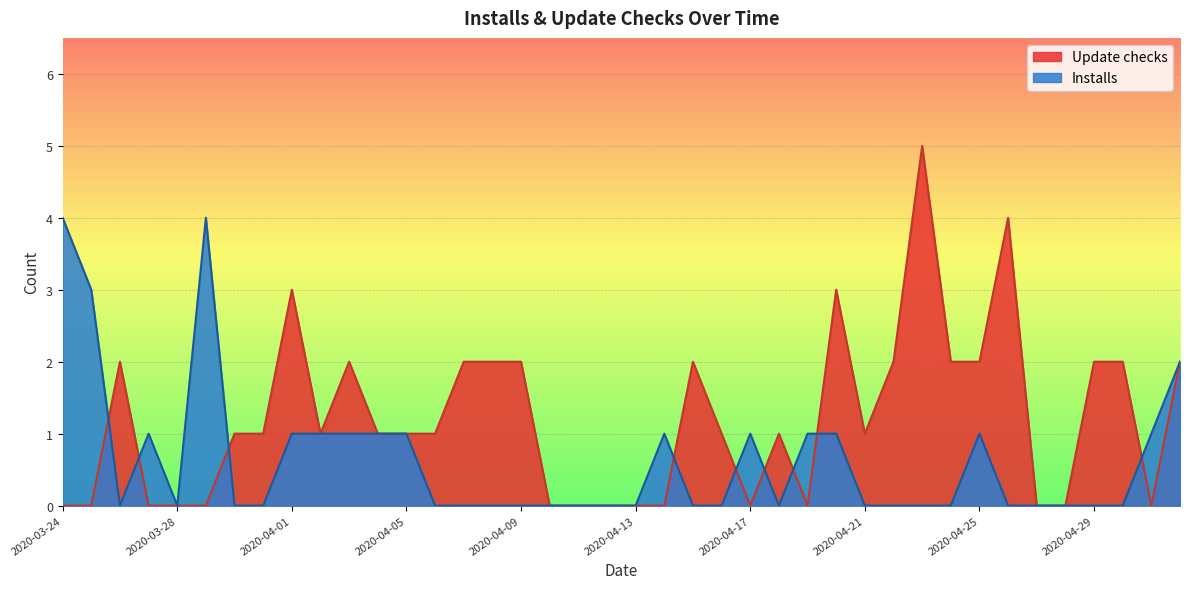

What is the sum of the Installs values at 2020-04-16 and 2020-04-03?

1